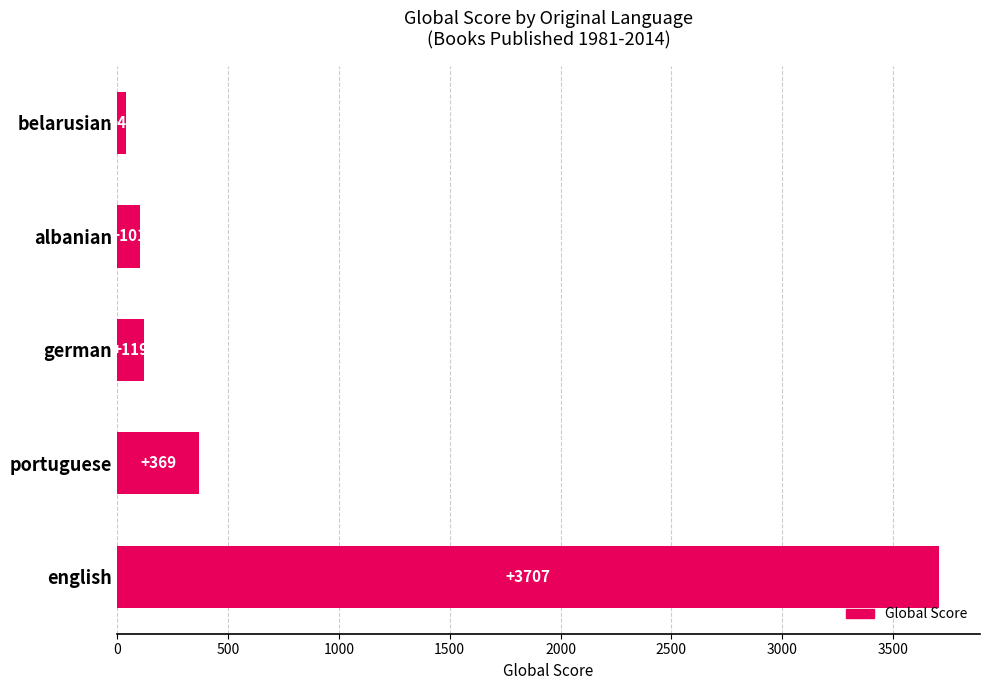

Reading bottom to top, transcribe all the data shown in this chart.

english=3707	portuguese=369	german=119	albanian=101	belarusian=41